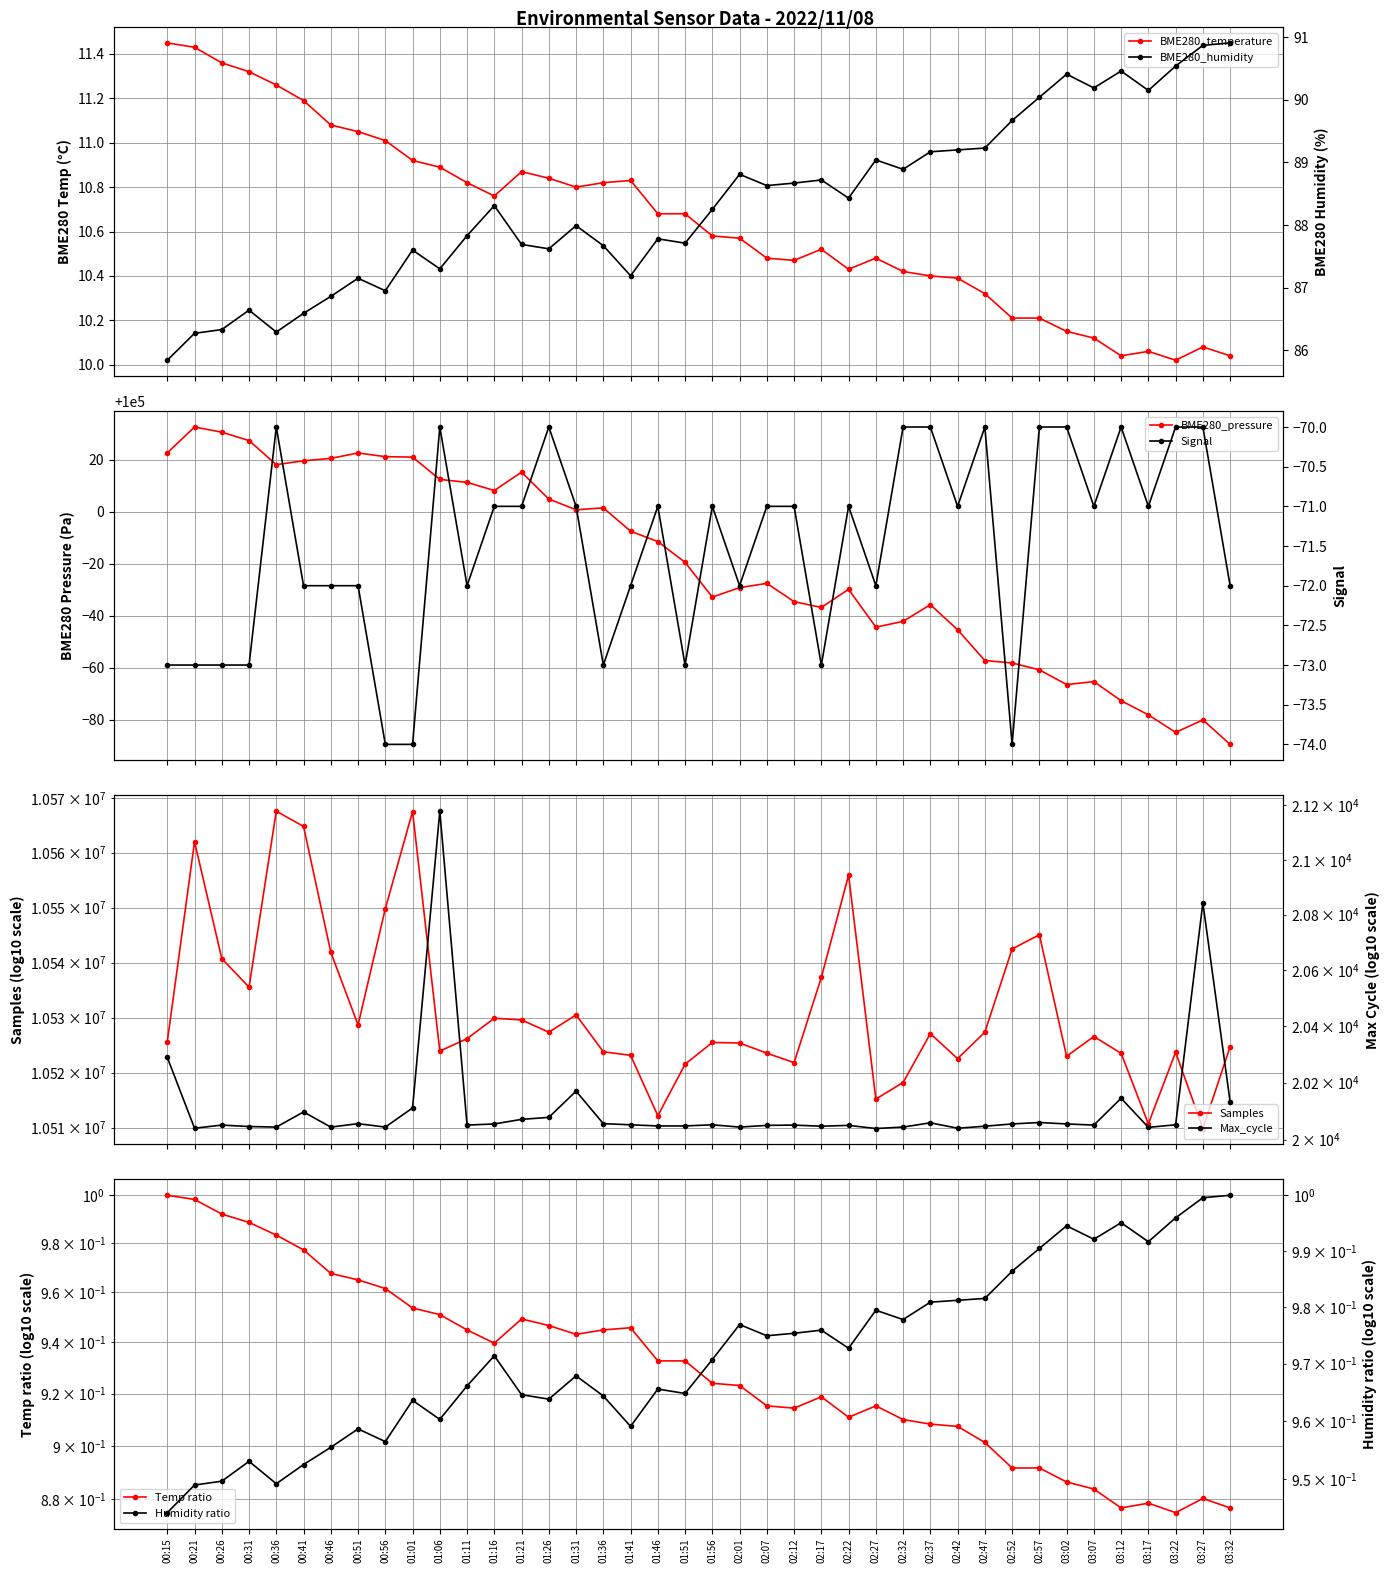

Which category has the lowest value in the BME280_pressure series?

03:32